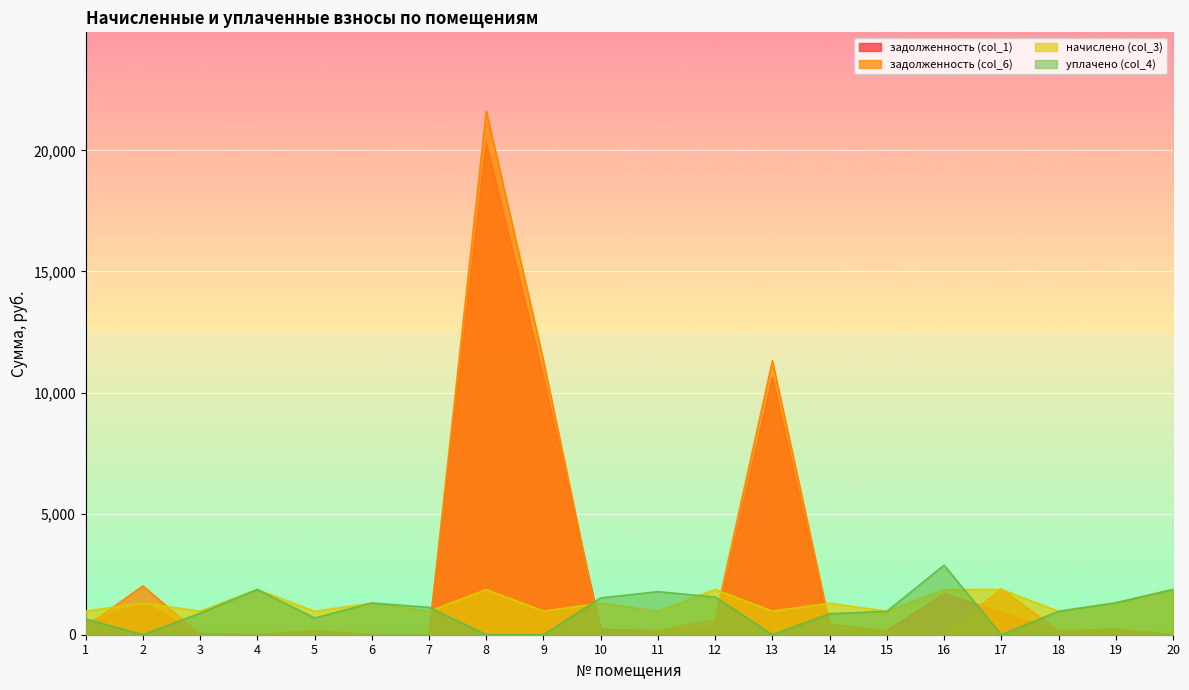

What is the difference between the maximum and minimum values in the задолженность (col_1) series?

20295.2